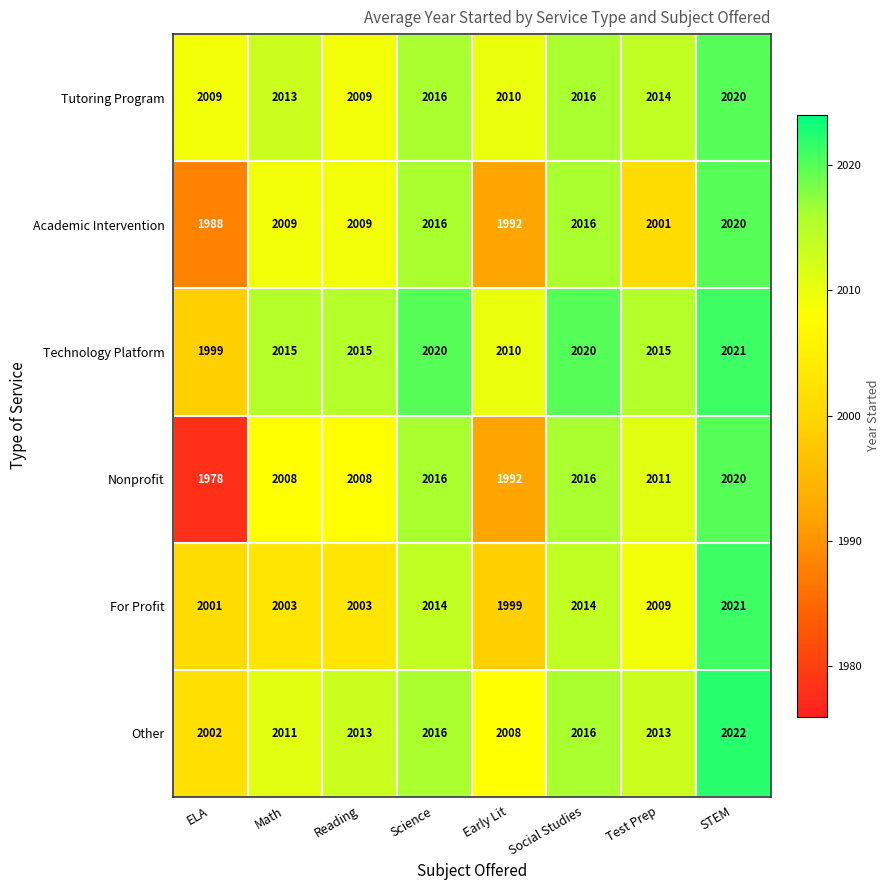

Which series has the largest range (max minus min)?

Nonprofit